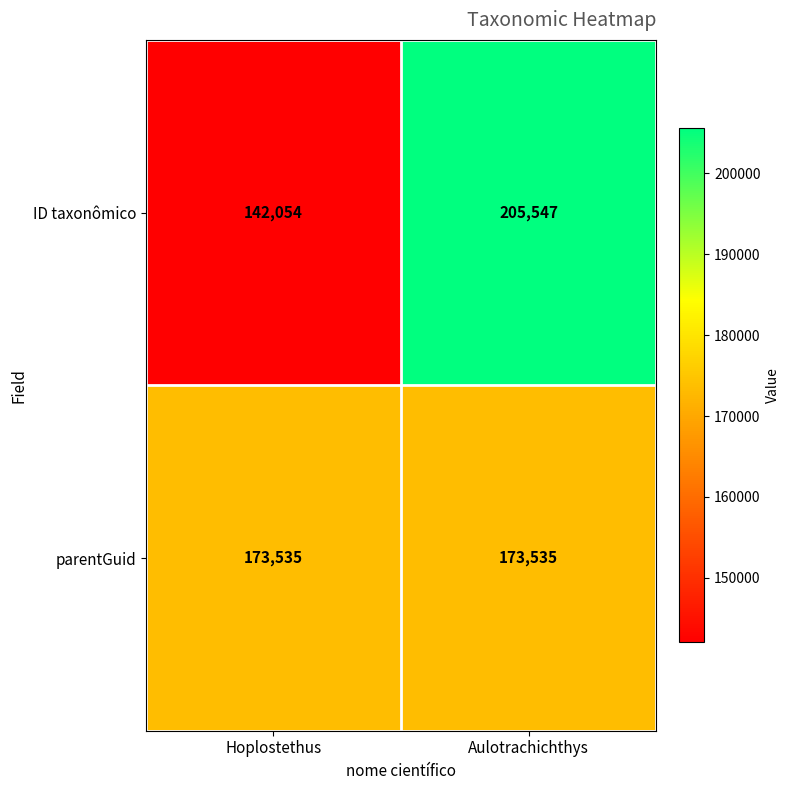

How many categories are shown in the chart?

2